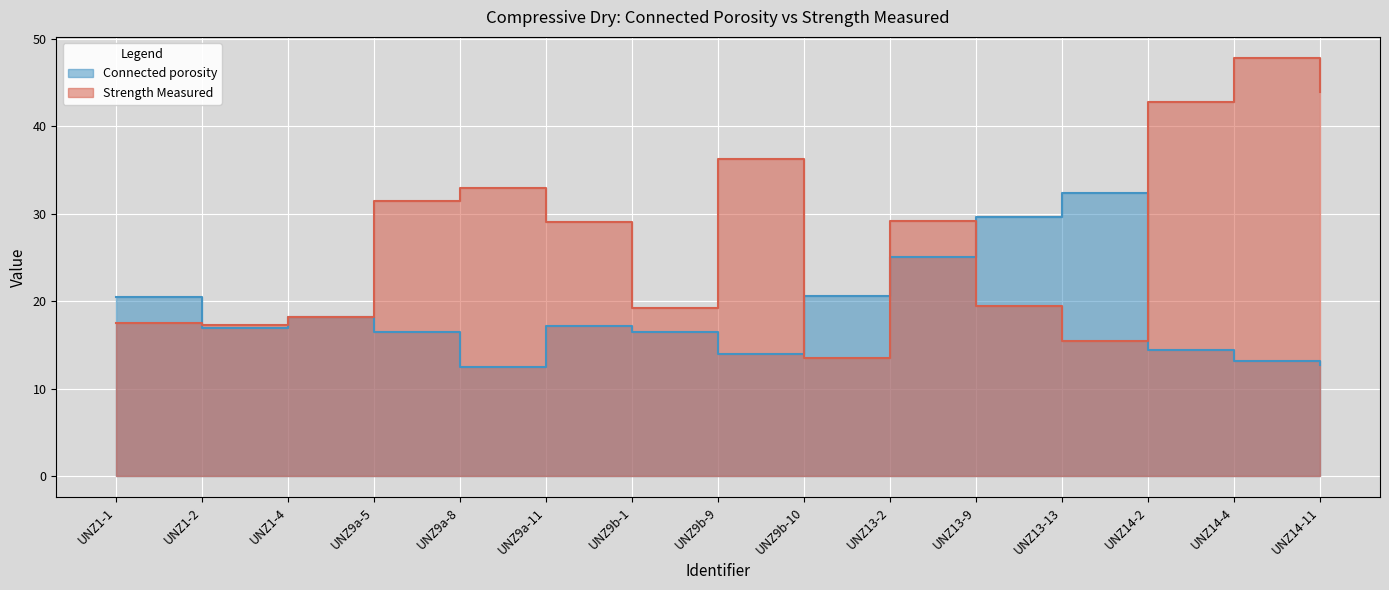

At how many categories does at least one series exceed 17?

15